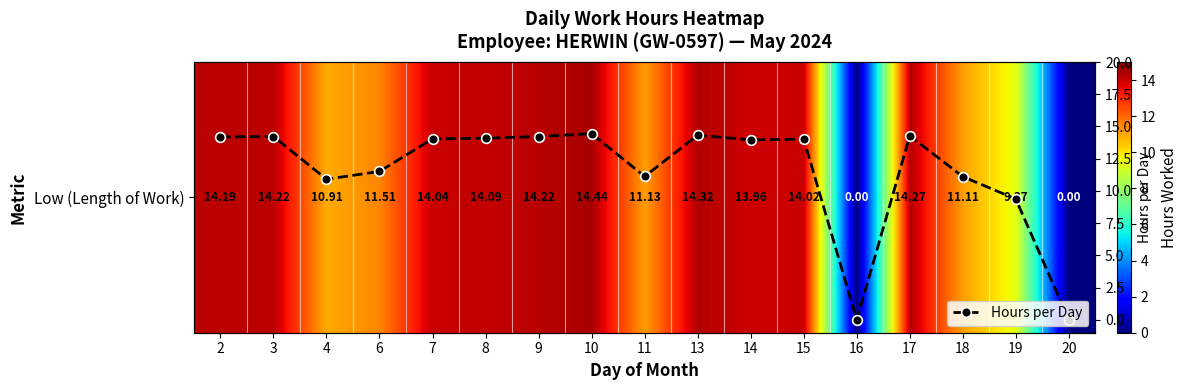

What is the highest value of the Hours per Day series?

14.4